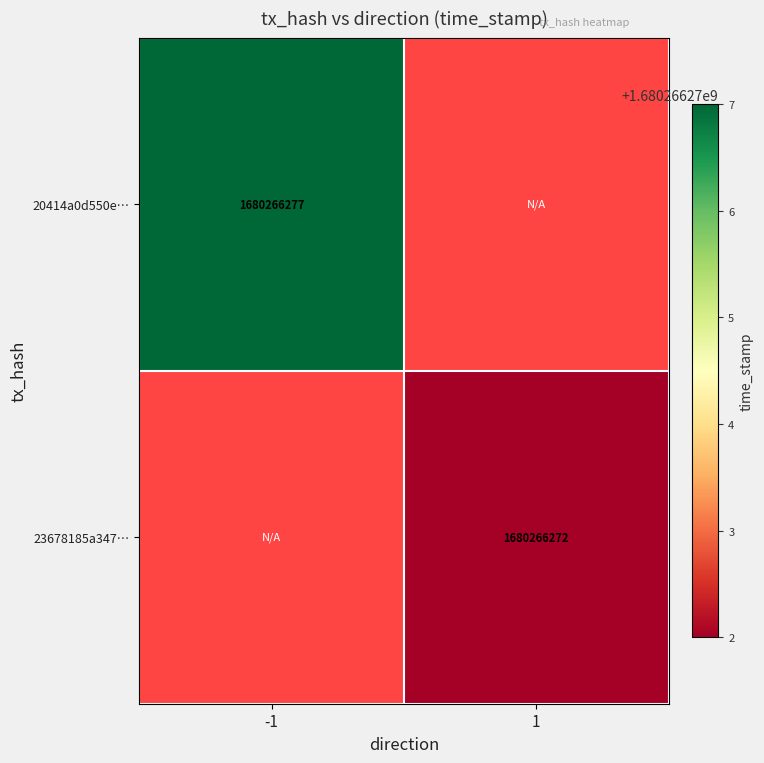

How many categories are shown in the chart?

2